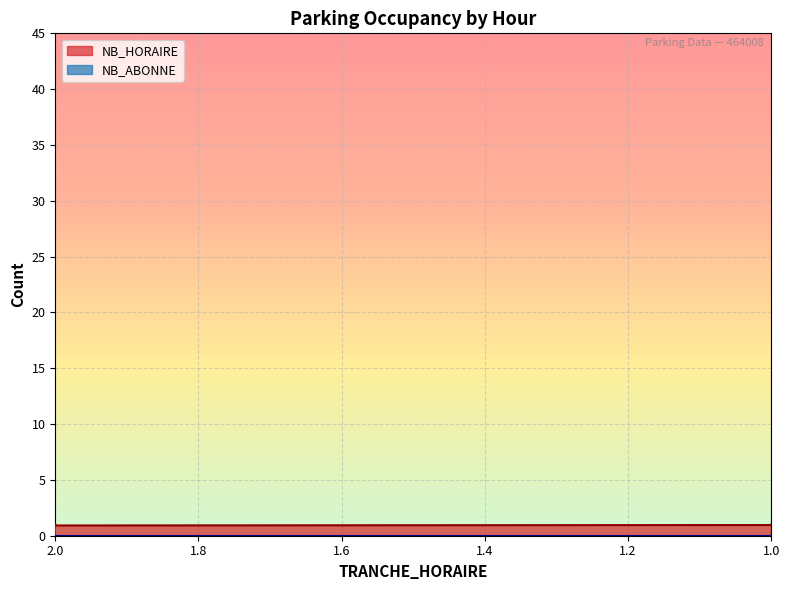

Rank the series by their maximum value, from highest to lowest.

NB_HORAIRE, NB_ABONNE